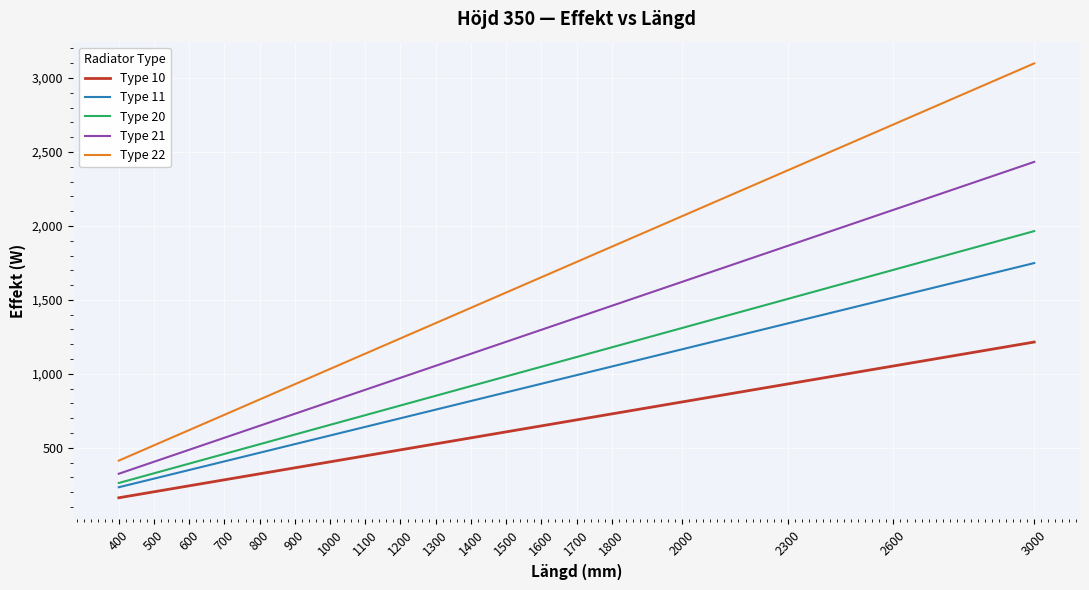

At which category does the chart reach its peak across all series?

3000